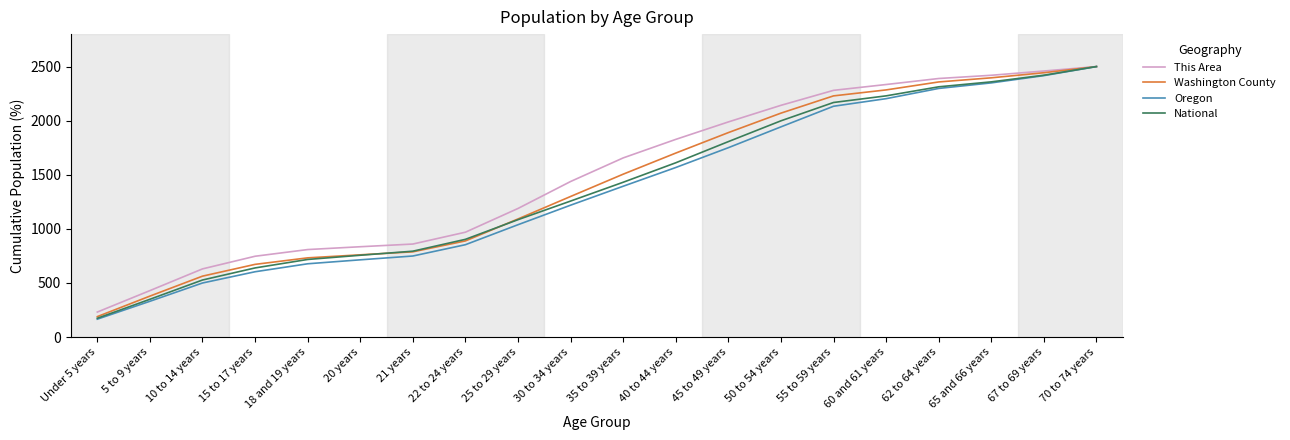

What is the difference between the maximum and minimum values in the Washington County series?

2310.8